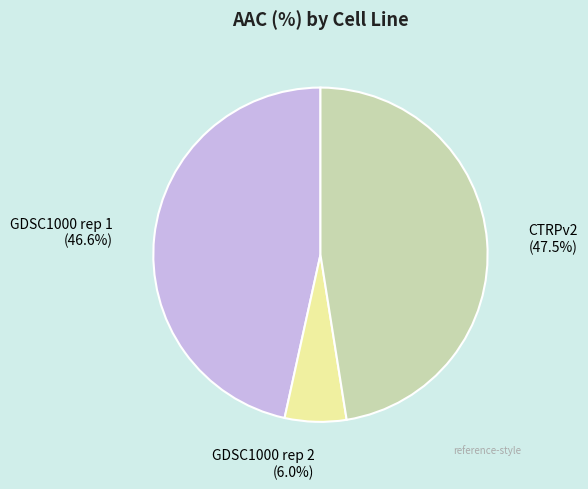

Combined, what portion of the pie is GDSC1000 rep 1 and CTRPv2?

94.0%